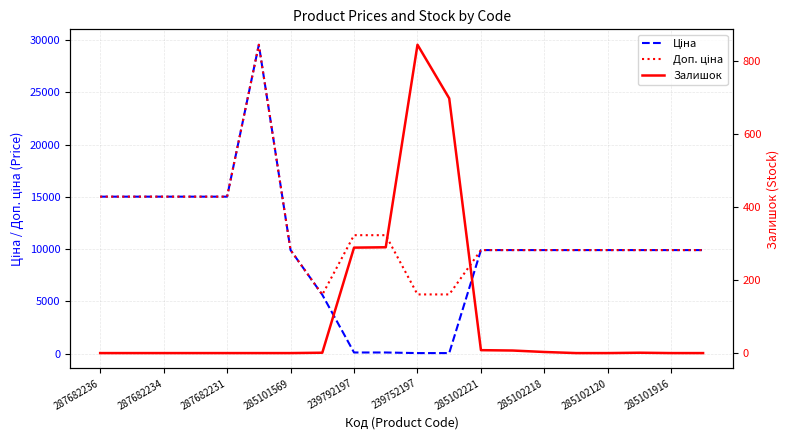

What value does the Залишок series have at 285102218?

3.0